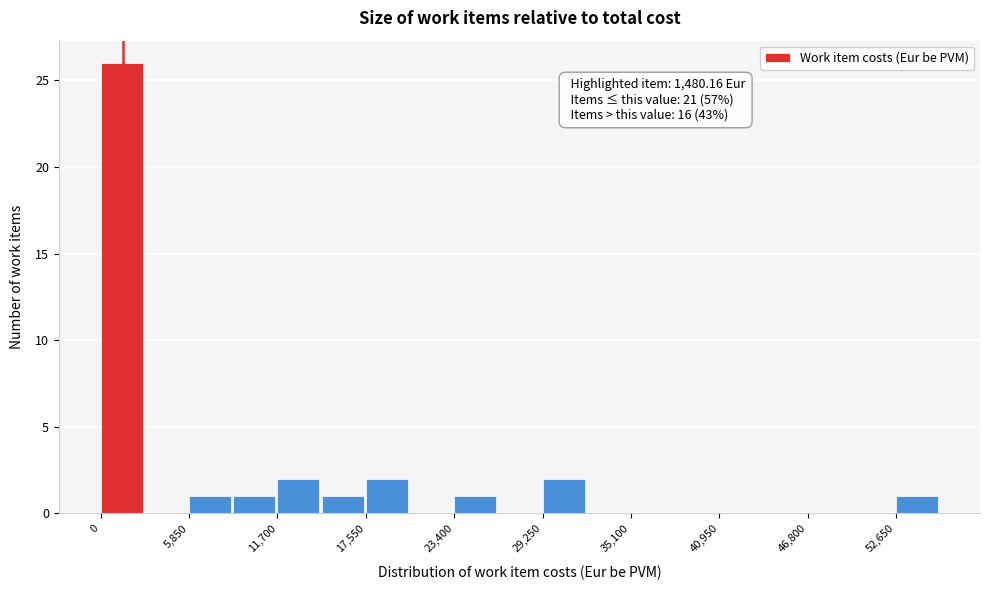

Read against the x-axis, roughly where is the centre of the tallest bar?

1000